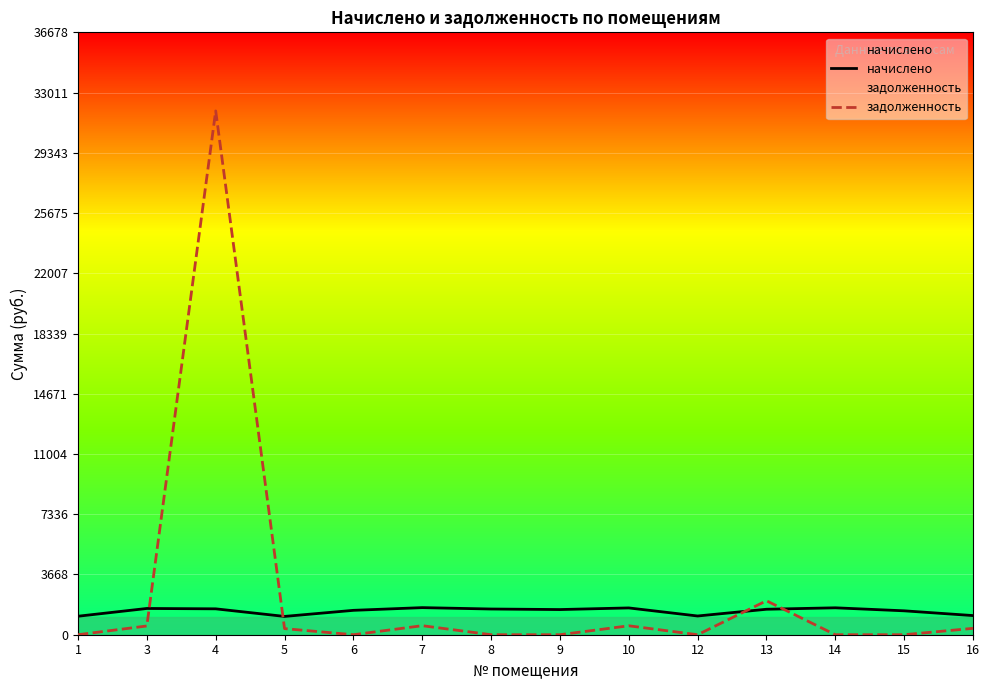

Does the chart display data point markers on the line(s)?

No